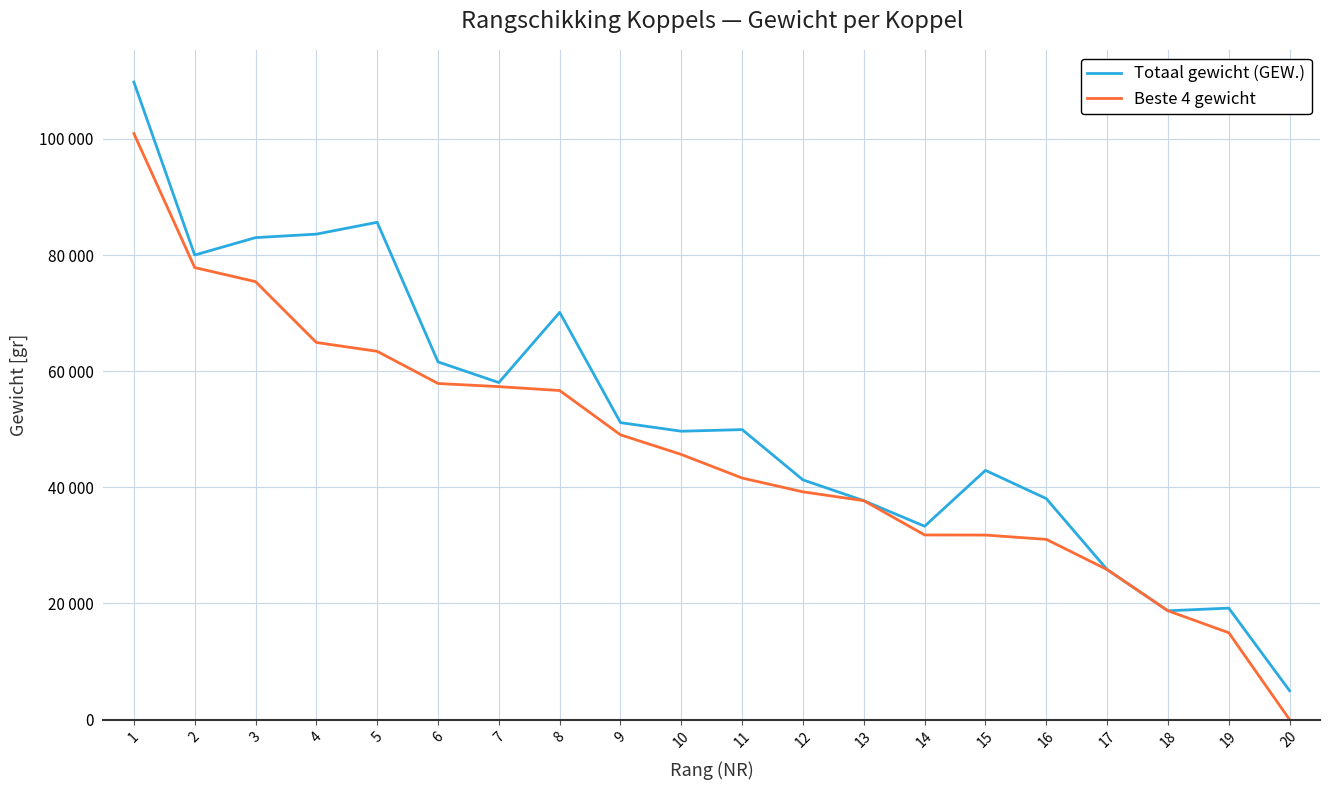

Rank the series by their average value, from lowest to highest.

Beste 4 gewicht, Totaal gewicht (GEW.)